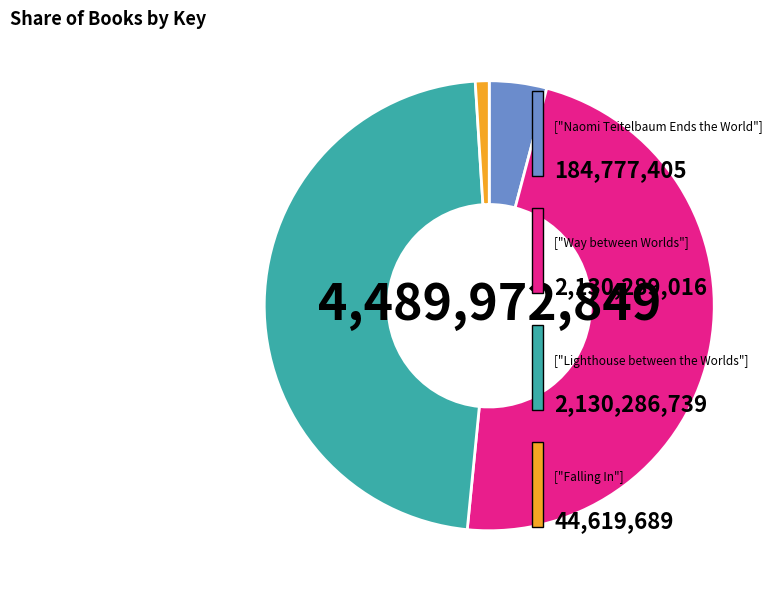

Is there a majority slice in this chart?

No